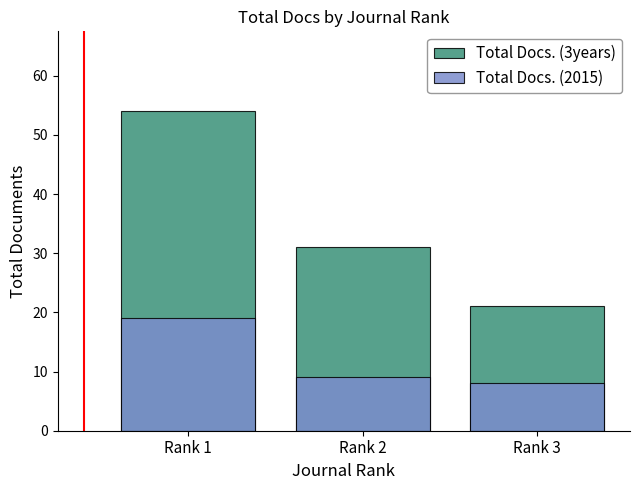

Which has a higher value, Rank 1 or Rank 3?

Rank 1